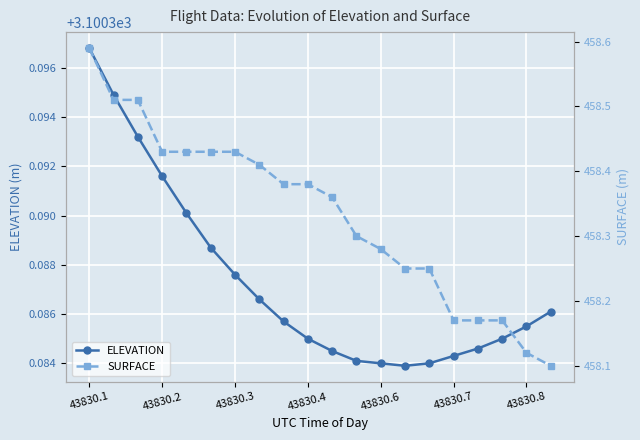

List the series in order of their overall mean, lowest first.

SURFACE, ELEVATION